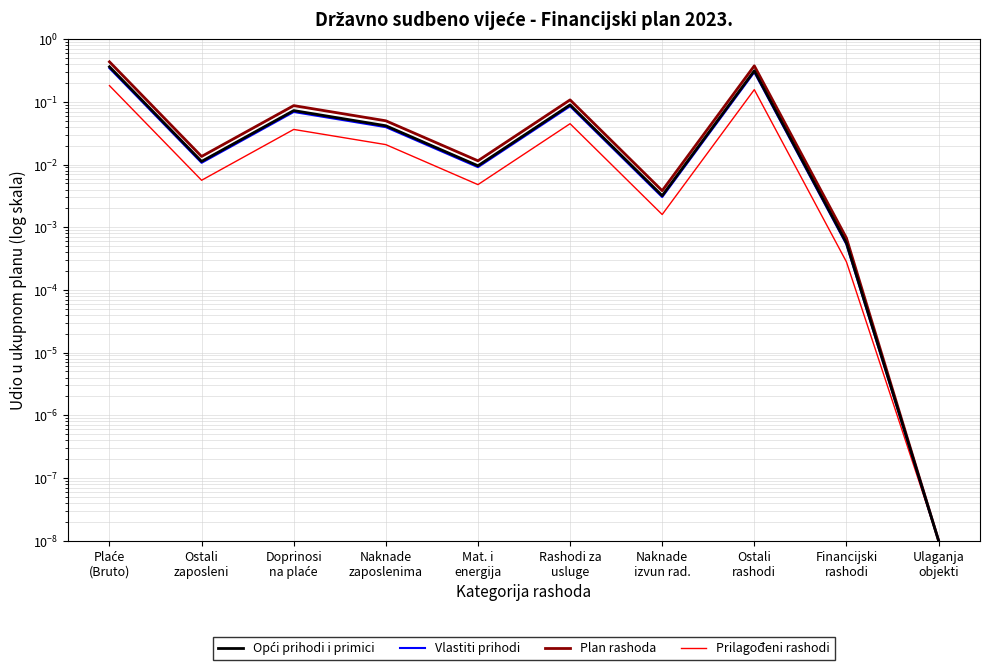

Which series has the largest range (max minus min)?

Plan rashoda